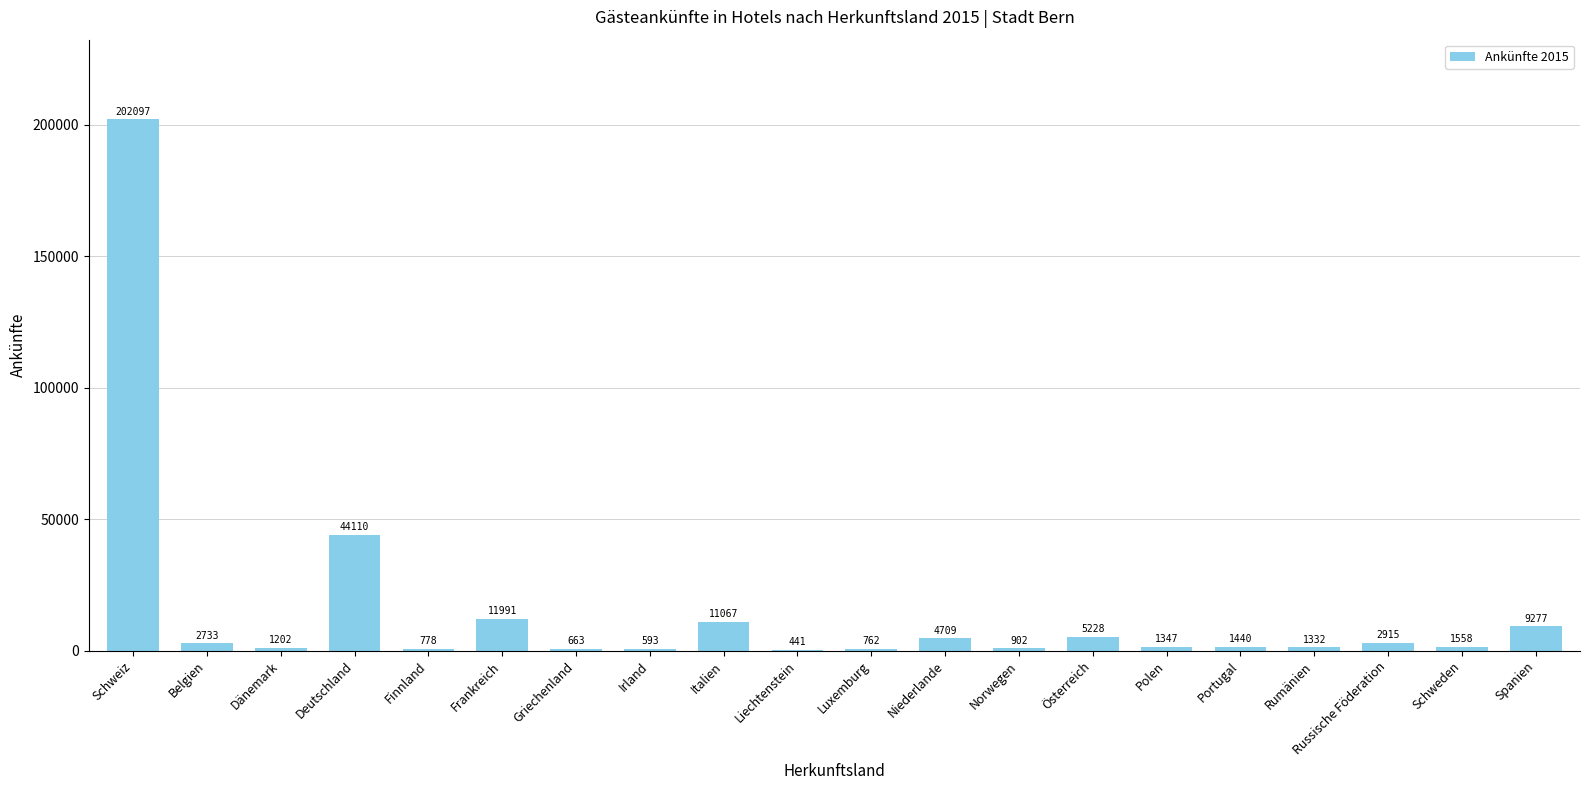

What is the change in value from Rumänien to Russische Föderation?

+1583